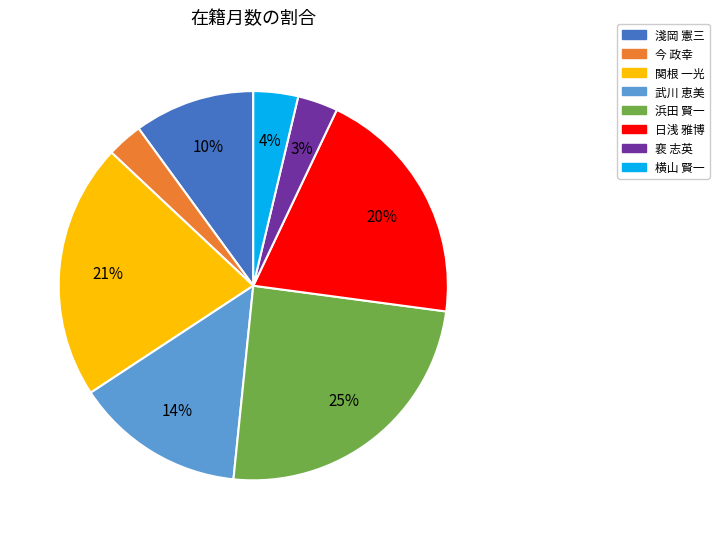

Between 今 政幸 and 淺岡 憲三, which is larger?

淺岡 憲三